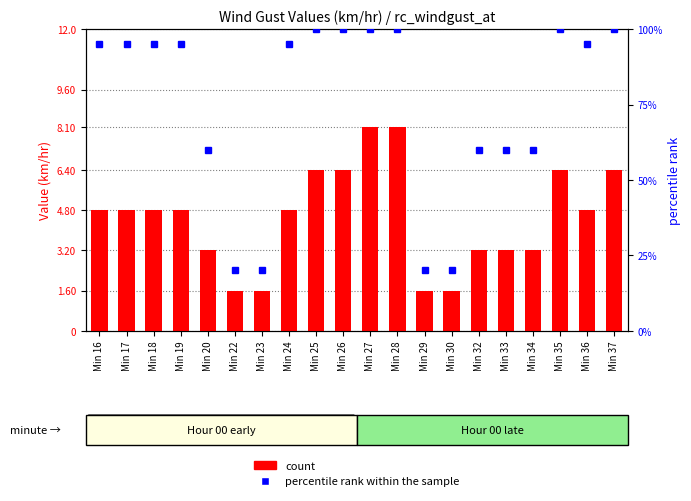

Rank the series by their average value, from highest to lowest.

percentile rank within the sample, count